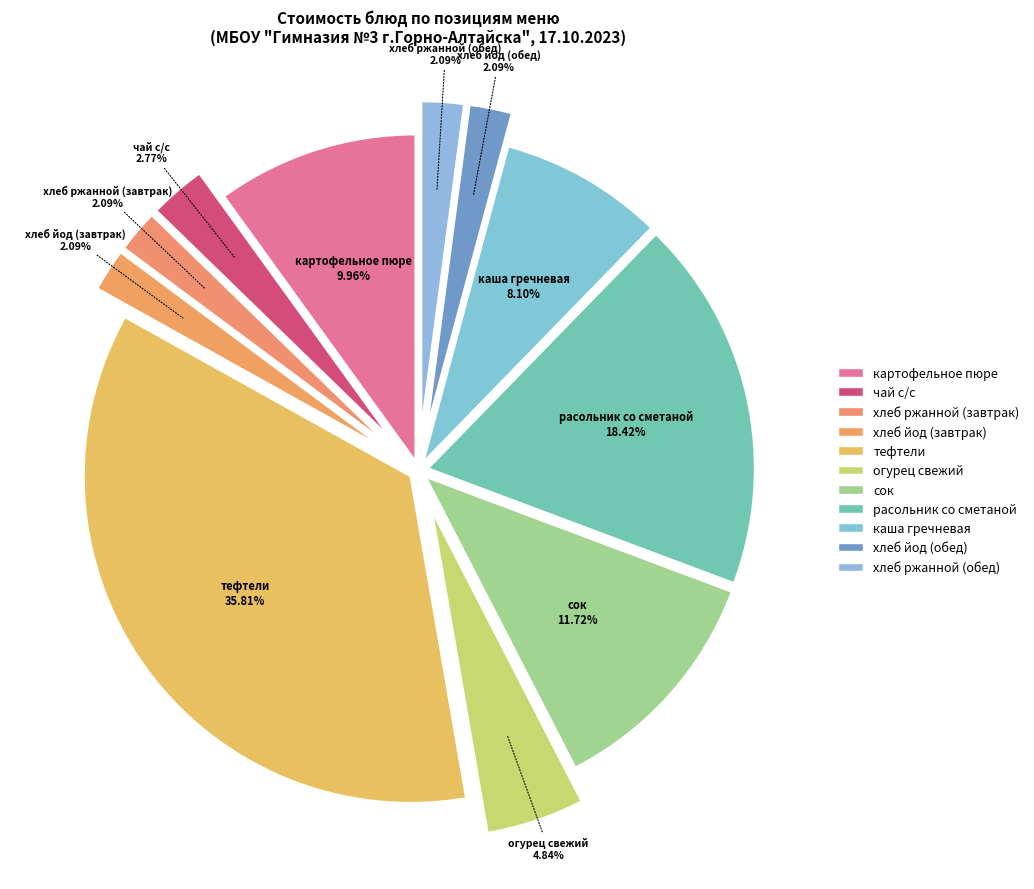

Combined, what portion of the pie is хлеб йод (обед) and расольник со сметаной?

20.5%